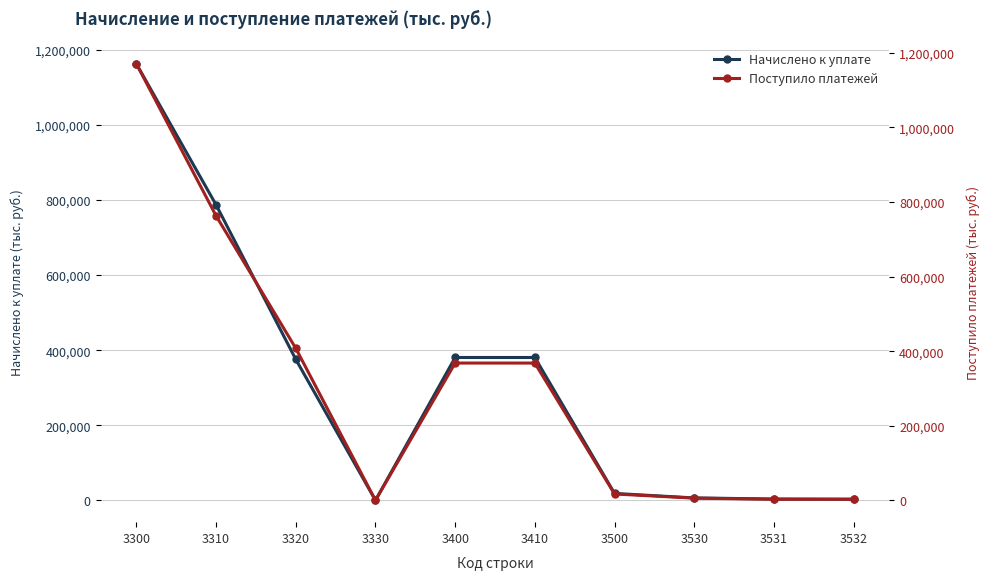

At 3532, list the series in order from largest to smallest.

Поступило платежей, Начислено к уплате